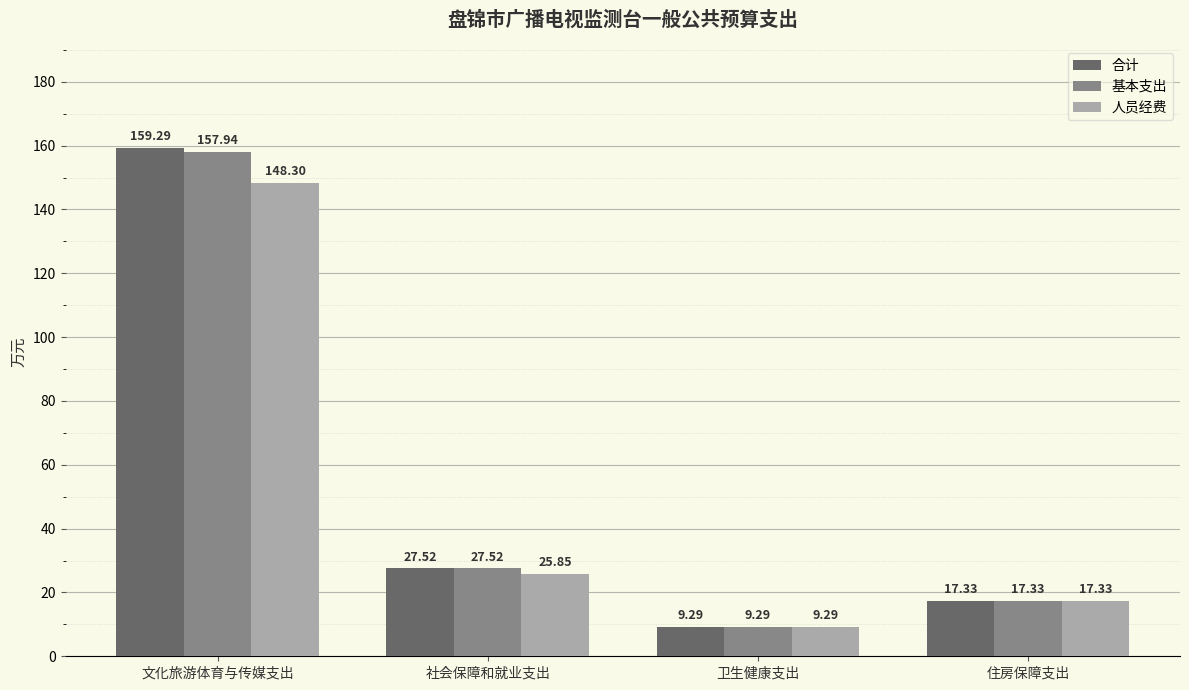

How many groups of bars are there?

4